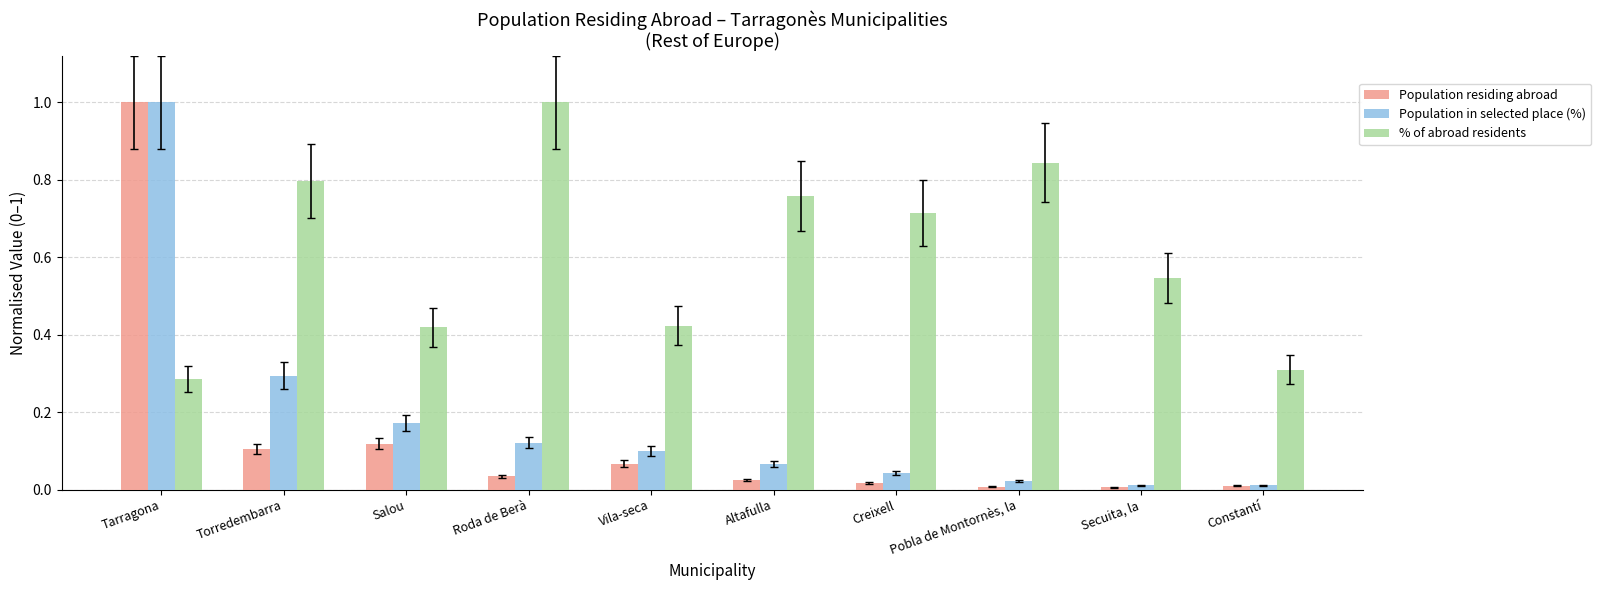

Is it true that Population residing abroad equals 0.0 at Secuita, la?

True